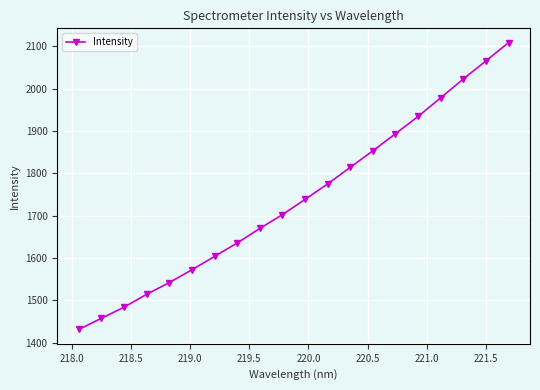

True or false: there are more than 0 points higher than both neighbors.

False